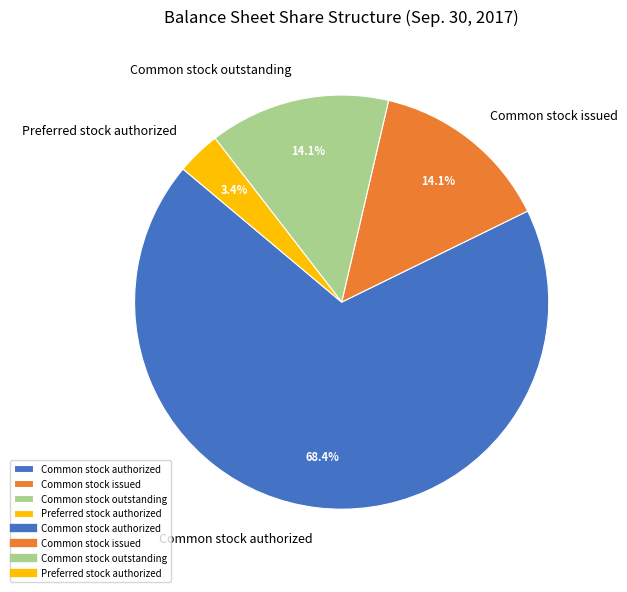

Which category has the smallest portion of the pie?

Preferred stock authorized